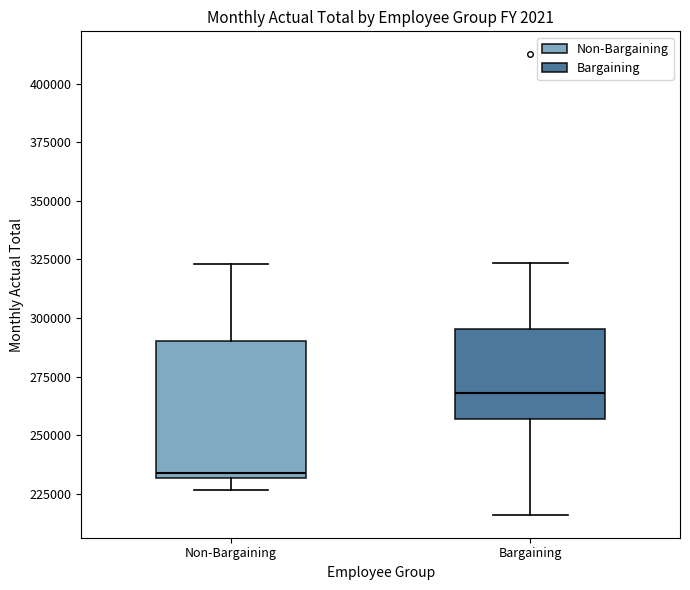

Where is the upper edge of the box for Non-Bargaining on the y-axis? The values are not printed on the chart, so give them approximately, as read against the axis.

290000